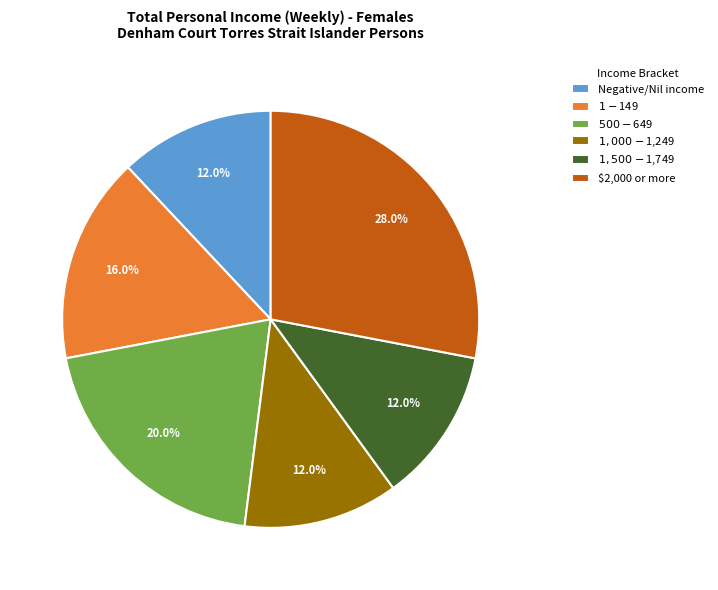

Is there any slice that represents more than half of the pie?

No